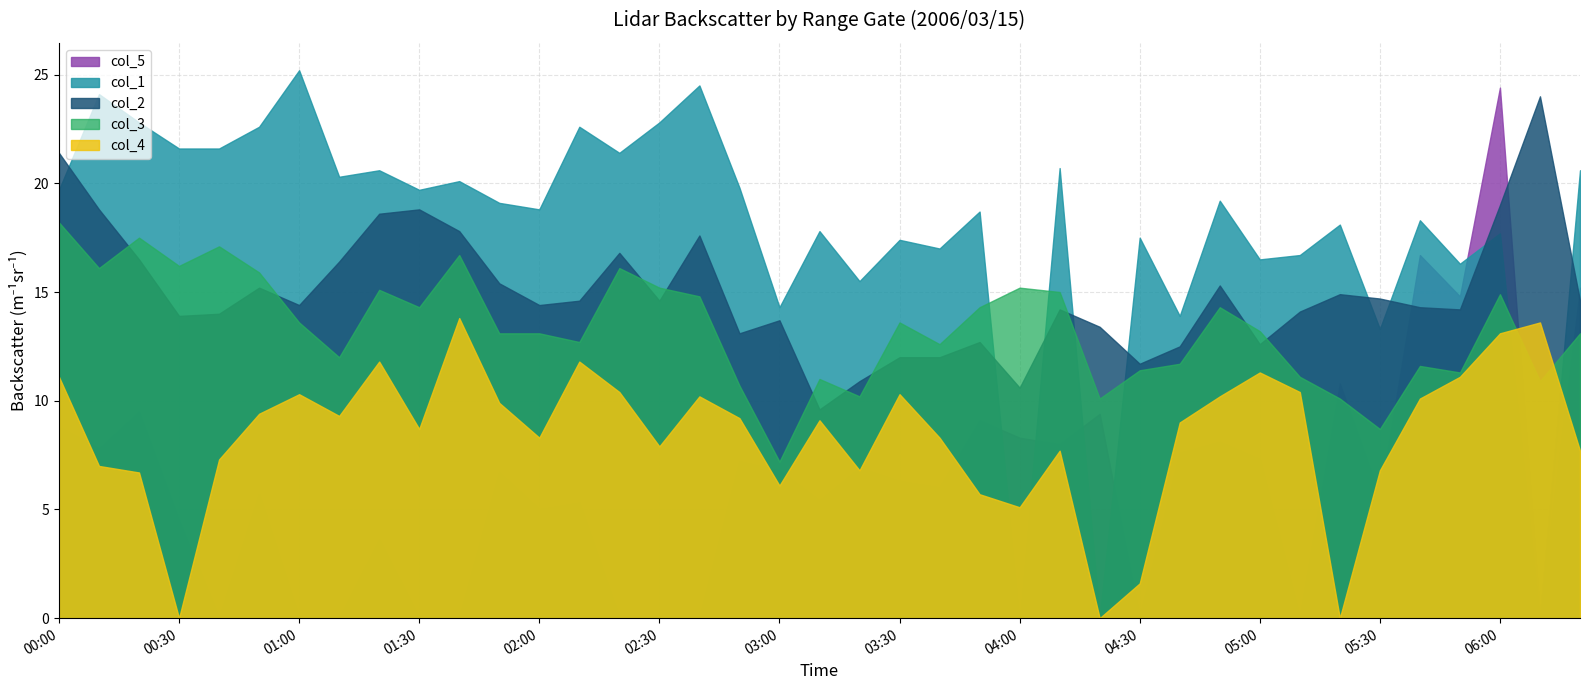

Which series has the largest total across all categories?

col_5